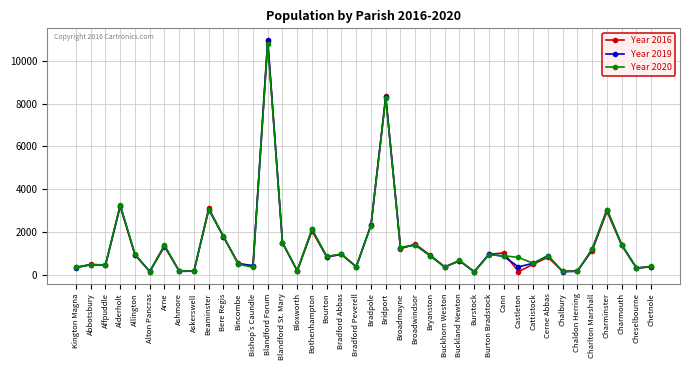

What is the label of the 17th point from the left?

Bothenhampton